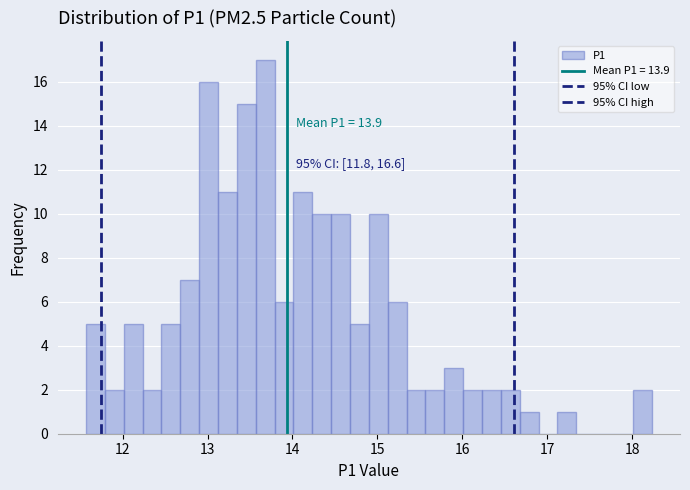

Read against the x-axis, roughly where is the centre of the tallest bar?

13.7